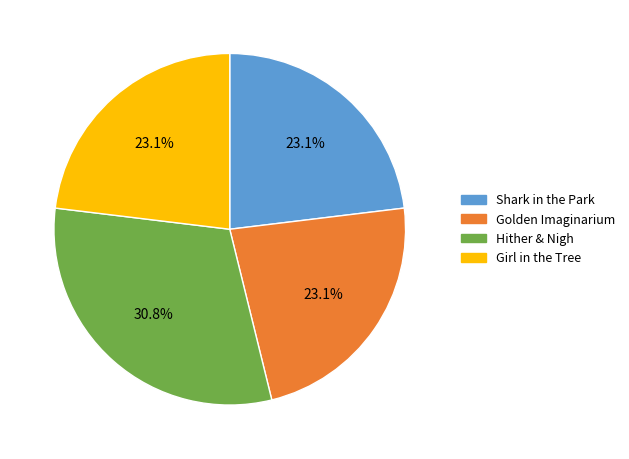

Do Hither & Nigh and Golden Imaginarium together represent more than half of the pie?

Yes